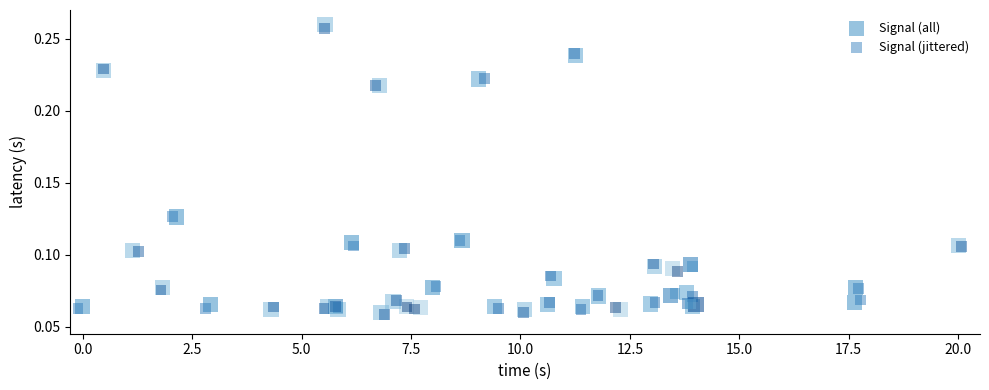

Which series has the largest Y range (max minus min)?

Signal (all)